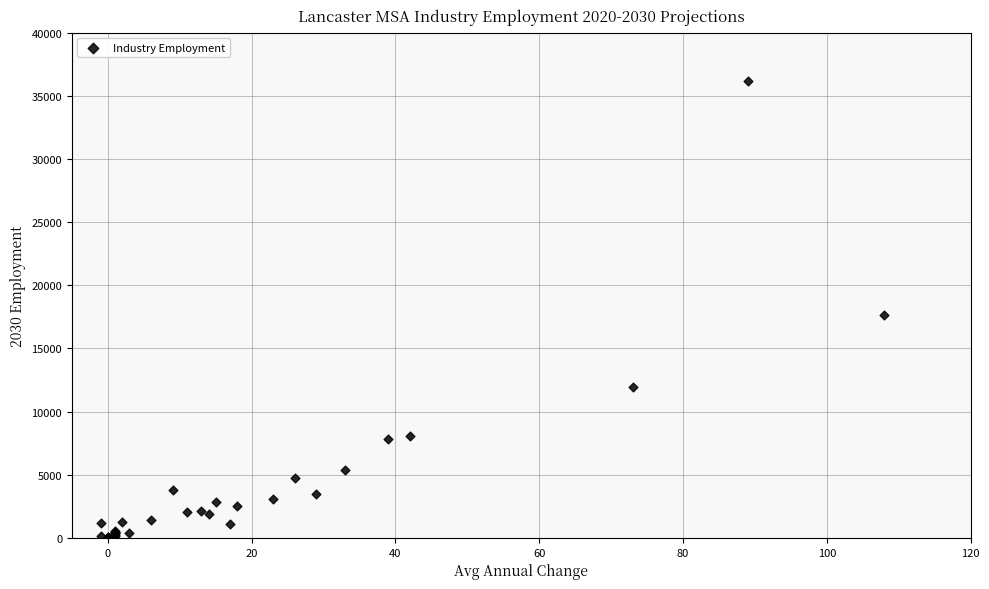

What Y value in the scatter plot is closest to 18080?

17670